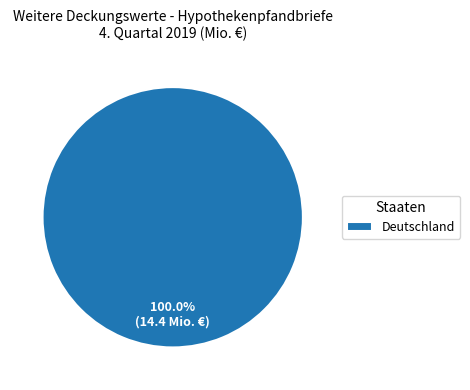

Does Deutschland represent more than half of the total?

Yes